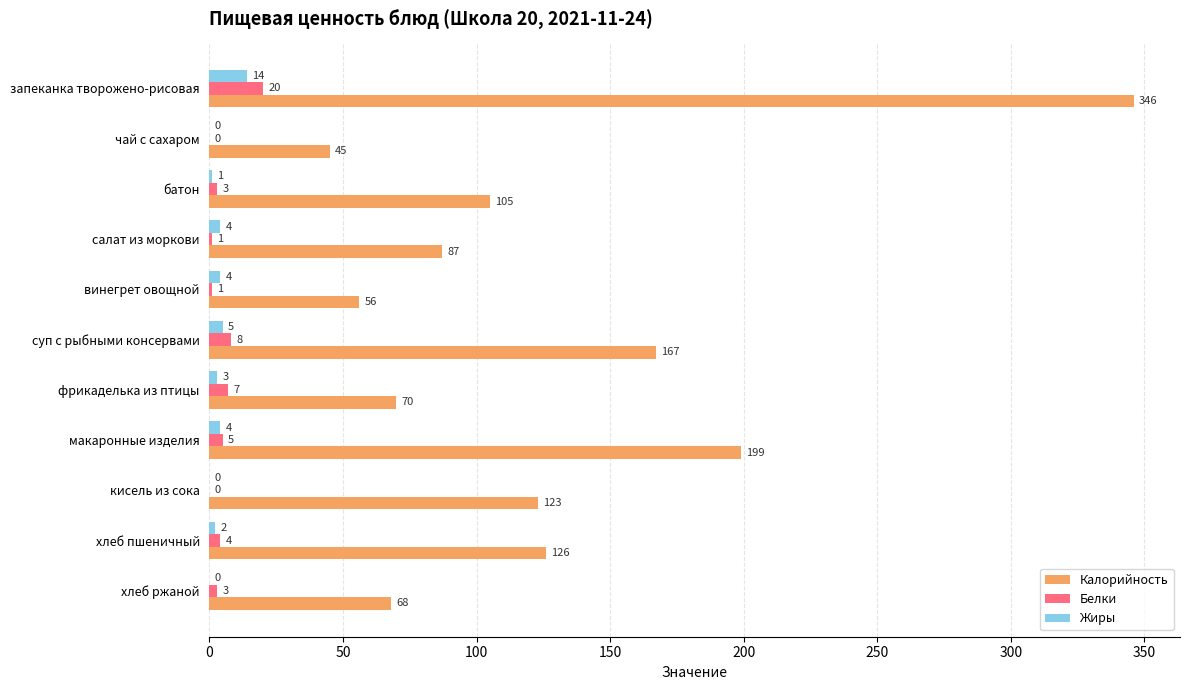

The Калорийность series shows 22 at салат из моркови. True or false?

False